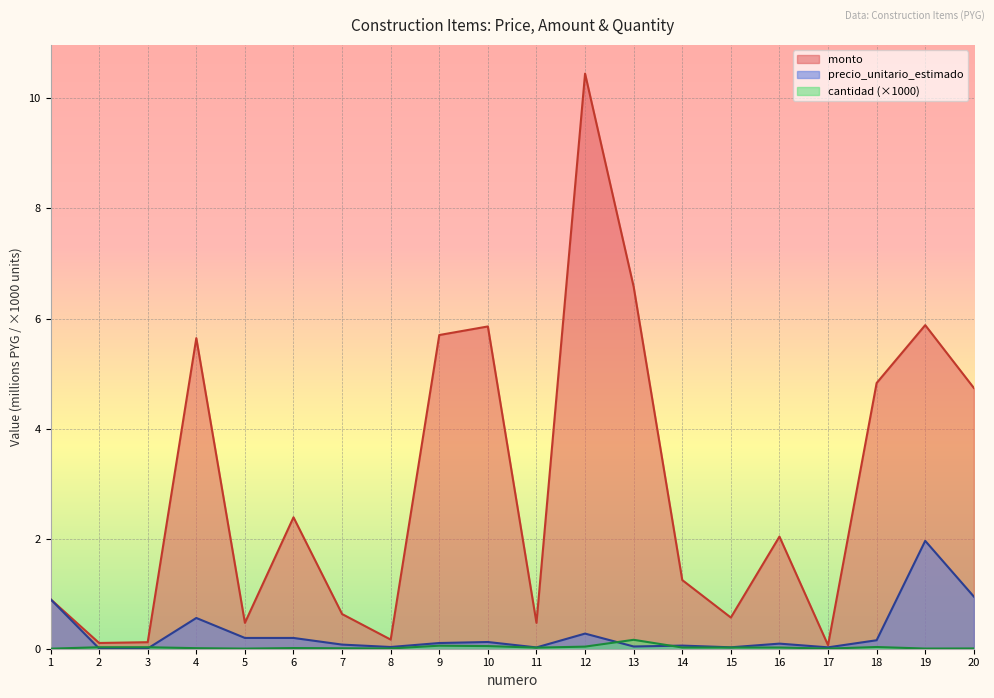

List the series in order of their peak value, lowest first.

cantidad (×1000), precio_unitario_estimado, monto